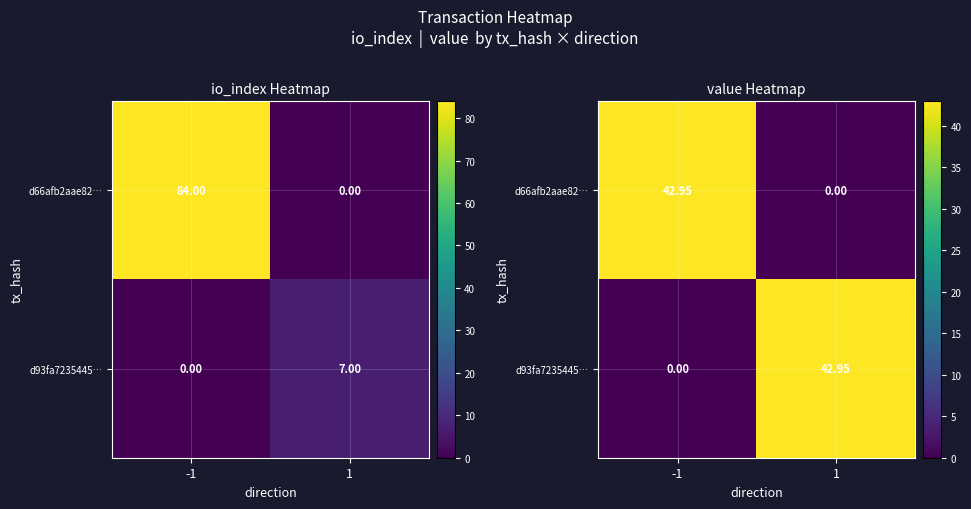

Which series has the widest spread of values?

d66afb2aae82…